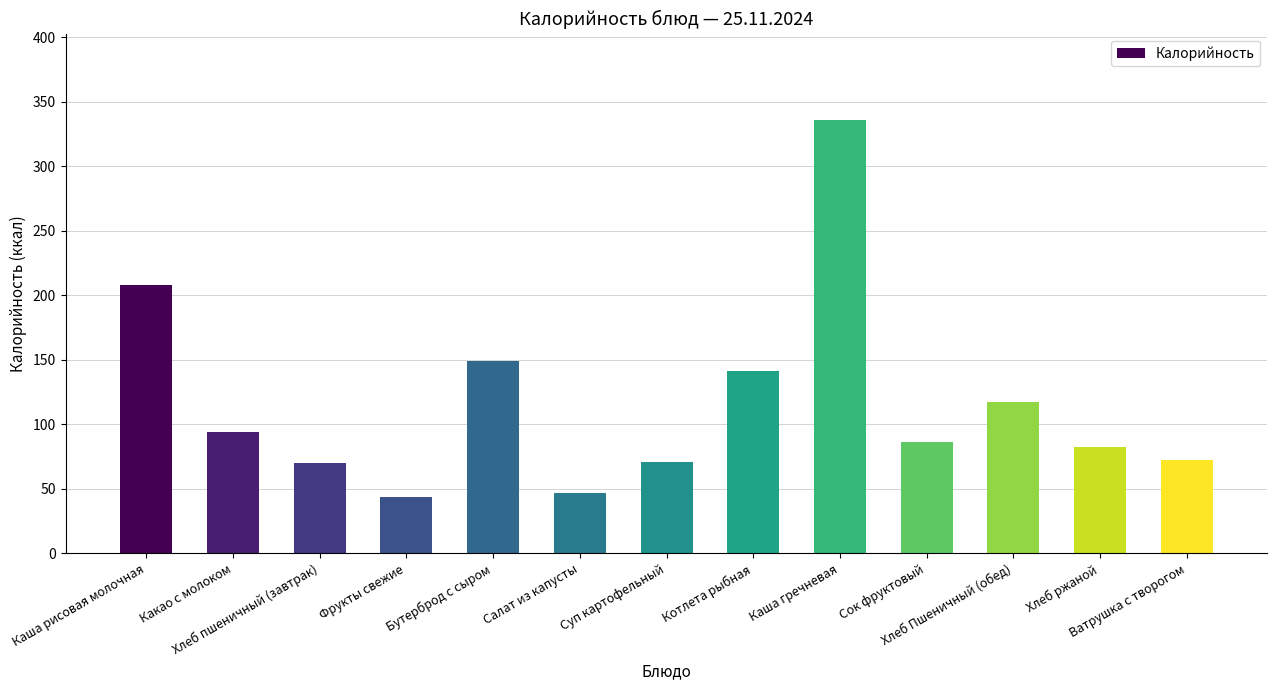

True or false: the data shows 335.8 at Каша гречневая.

True